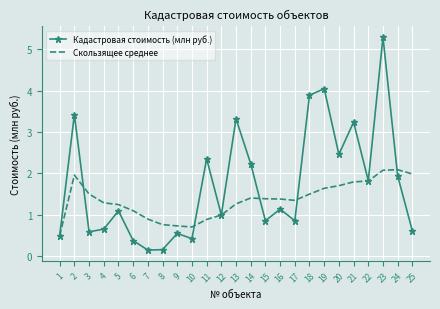

What is the total value across all series at 8?

0.9